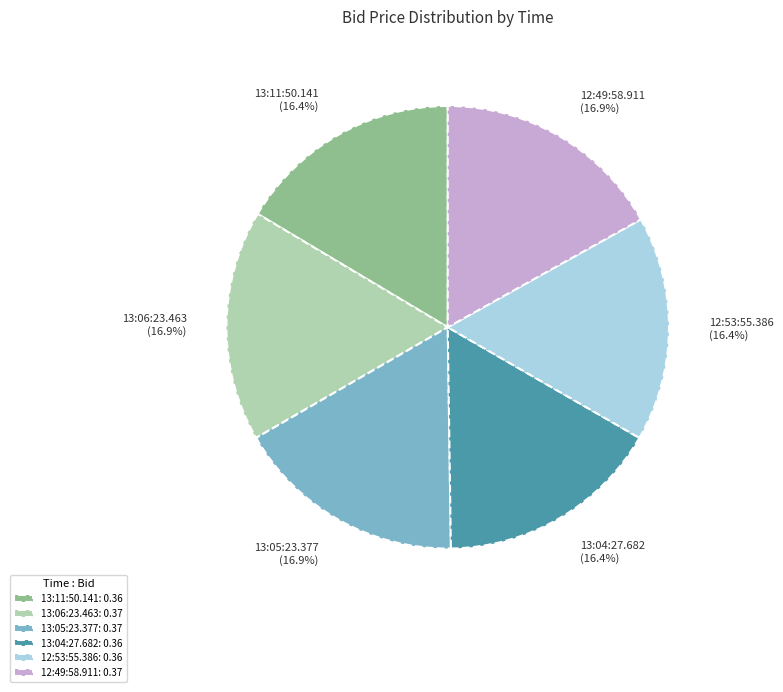

How many slices are in this pie chart?

6